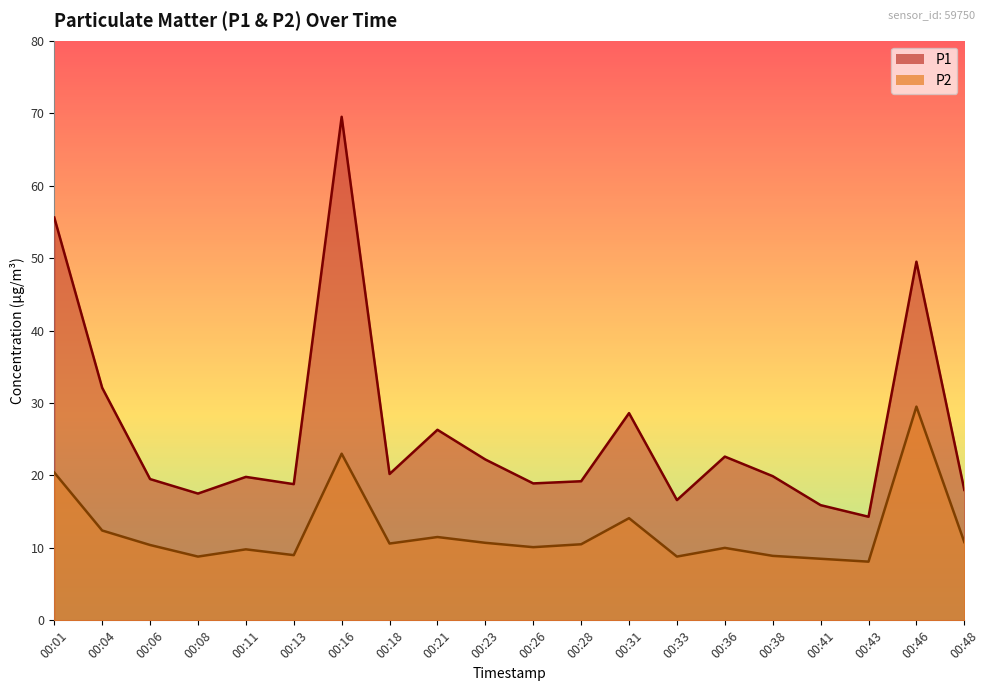

What is the sum of all P2 line values?

245.9